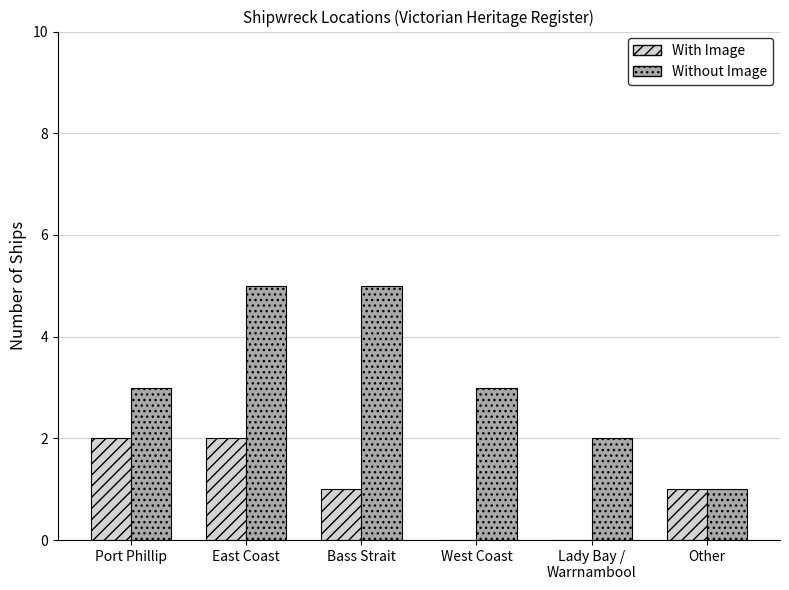

What is the highest value of the Without Image series?

5